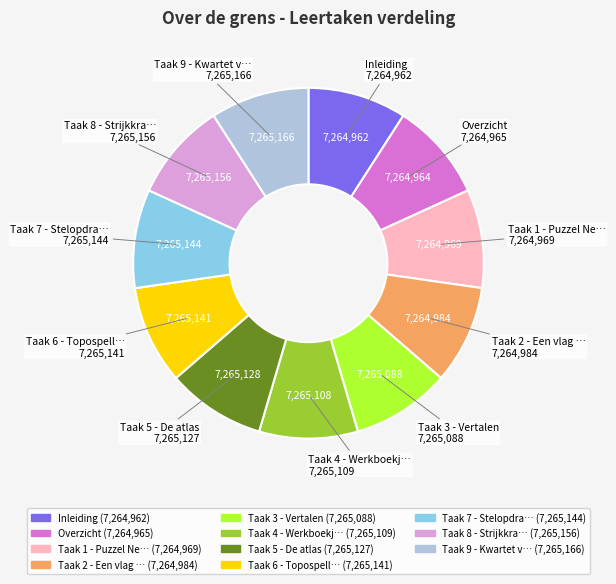

Is there a majority slice in this chart?

No